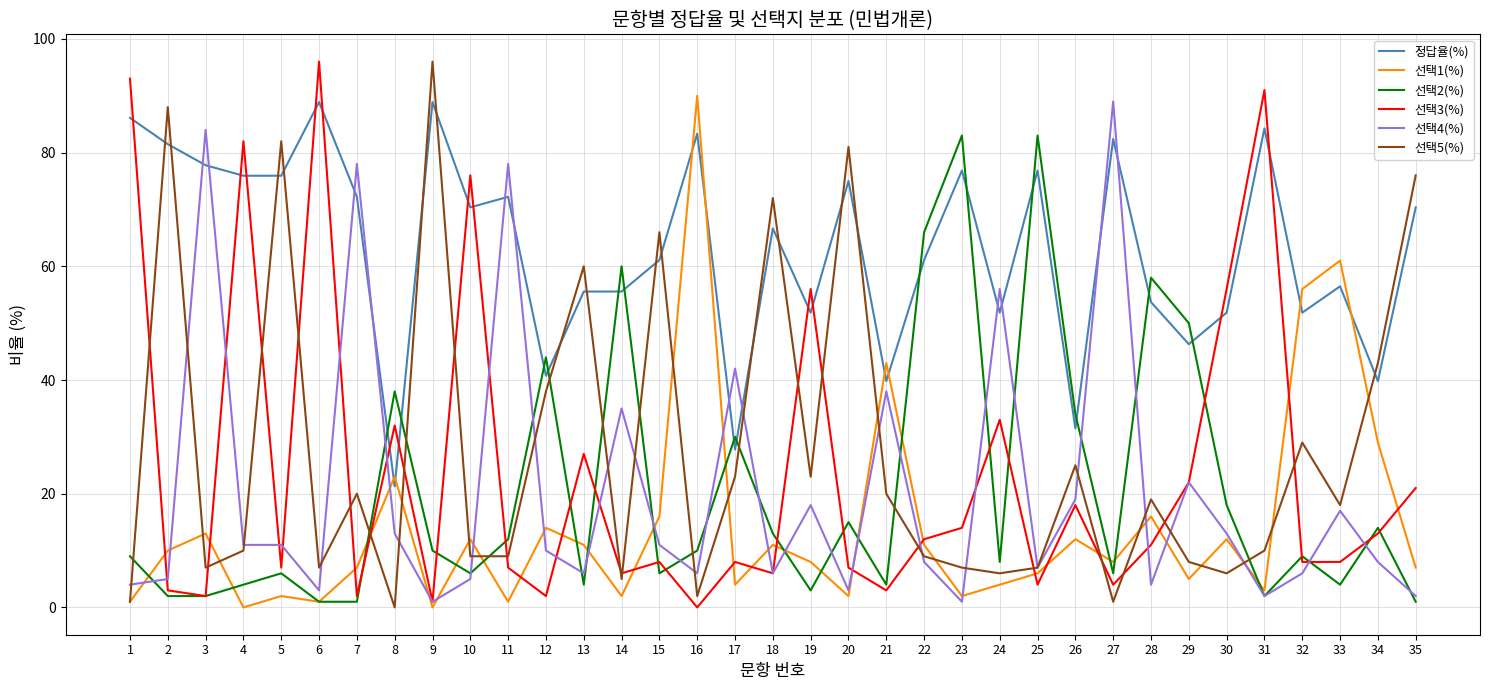

Which series has the largest total across all categories?

정답율(%)